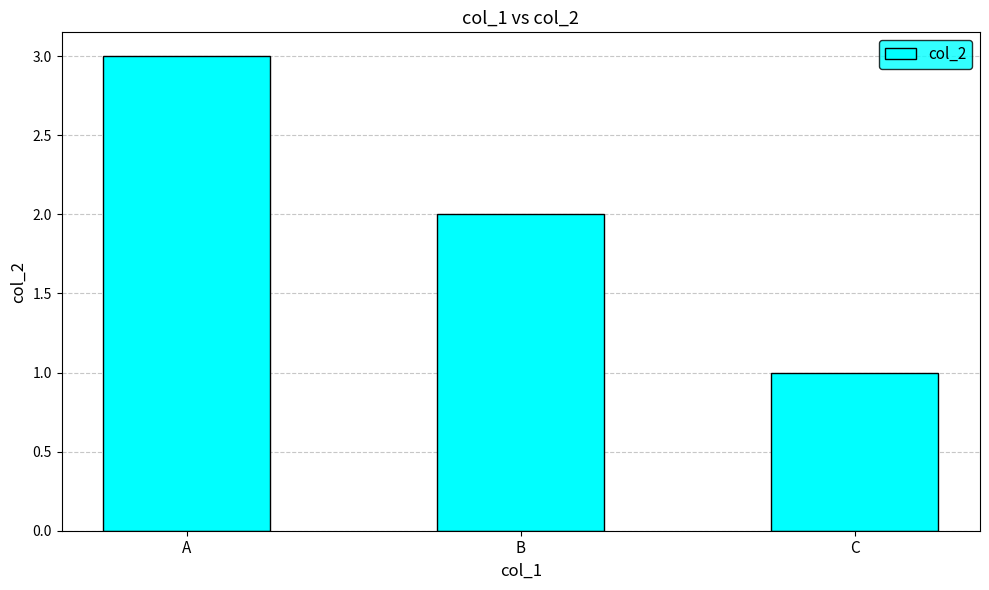

What is the greatest value displayed?

3